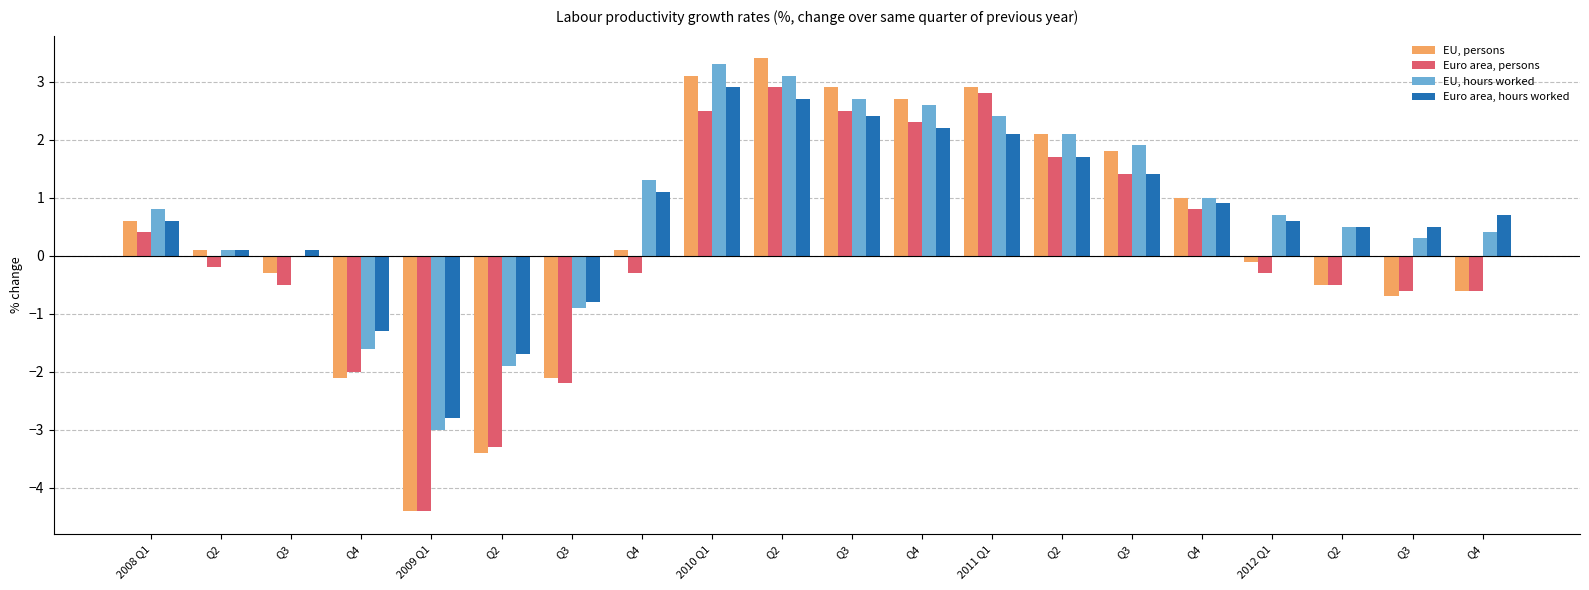

What are all the series names shown in the legend?

EU, persons, Euro area, persons, EU, hours worked, Euro area, hours worked